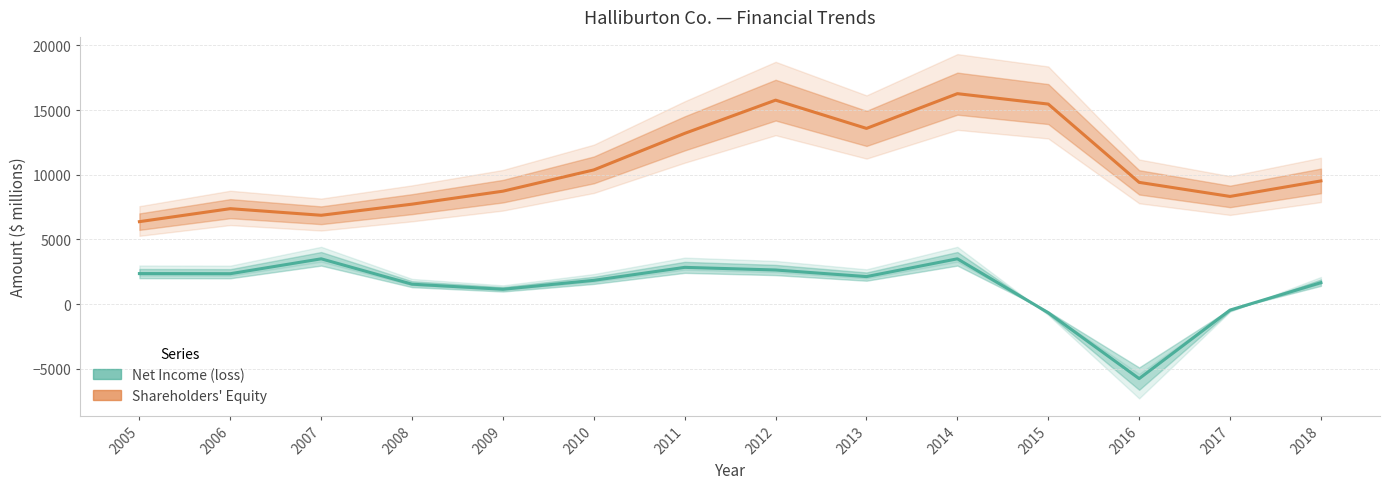

At which label is Net Income (loss) closest to -1131?

2015